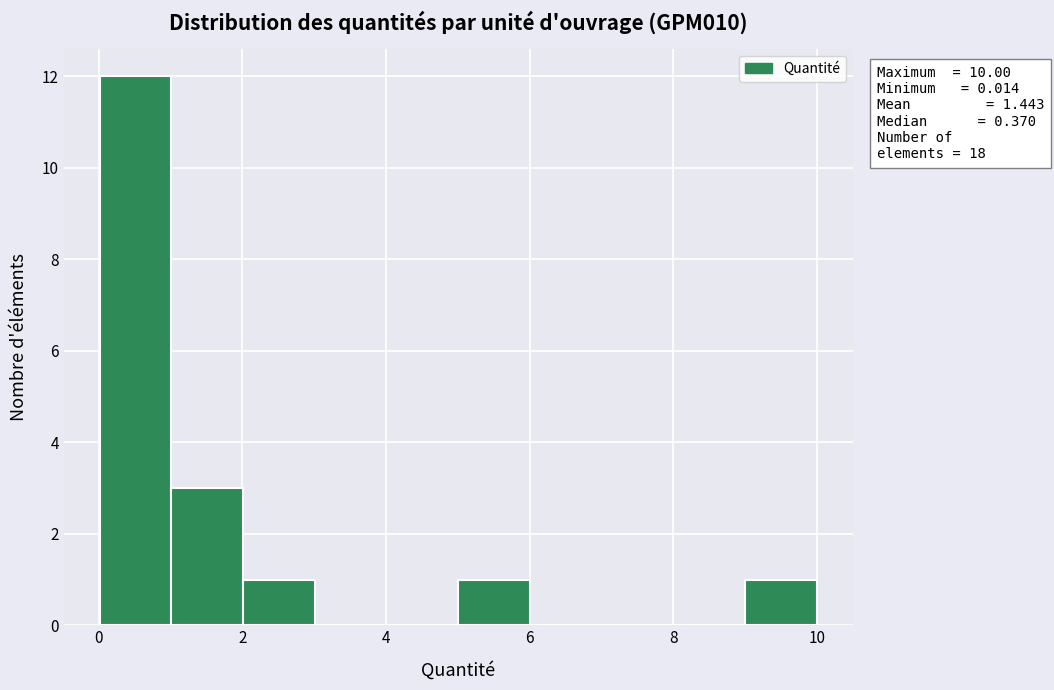

Which range on the x-axis has the tallest bar?

0 to 1